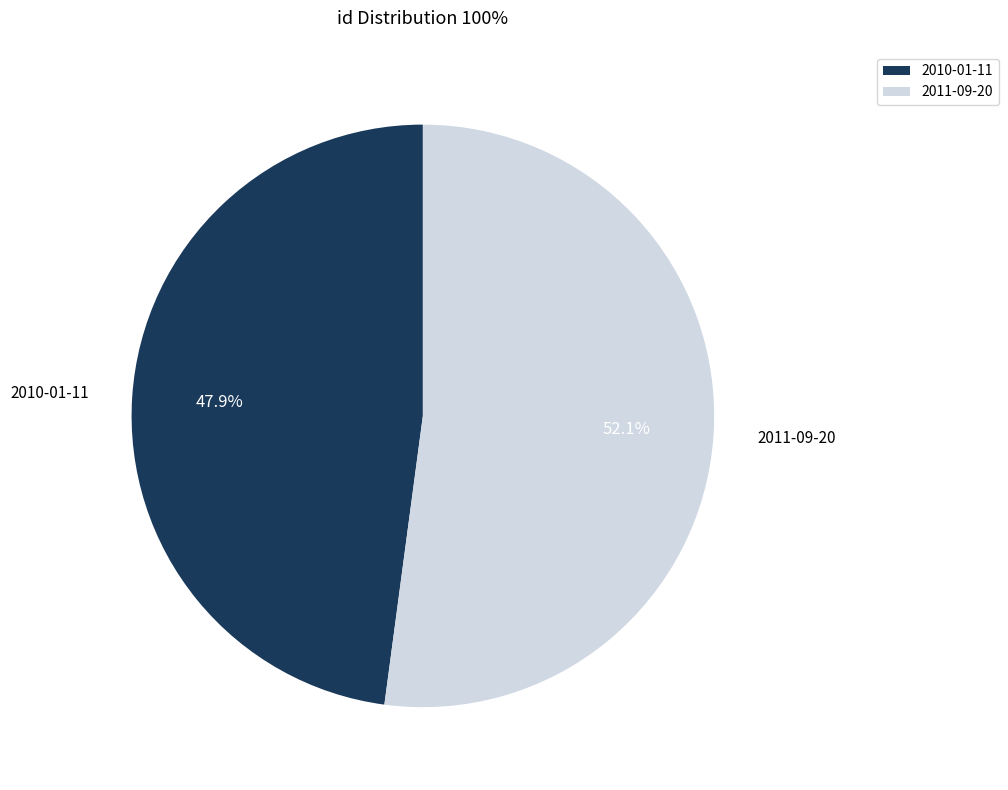

How many slices are in this pie chart?

2